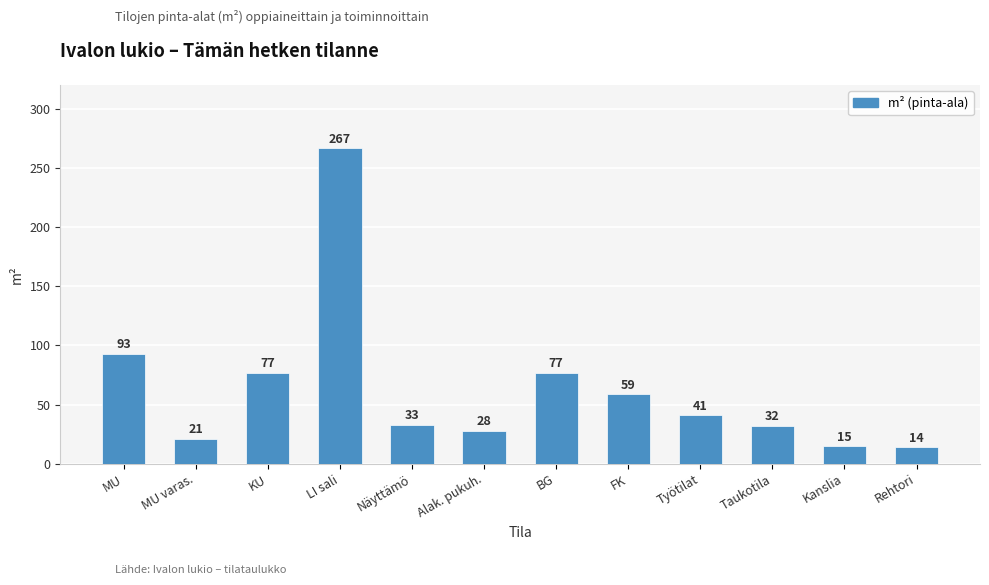

Reading left to right, transcribe all the data shown in this chart.

93	21	77	267	33	28	77	59	41	32	15	14